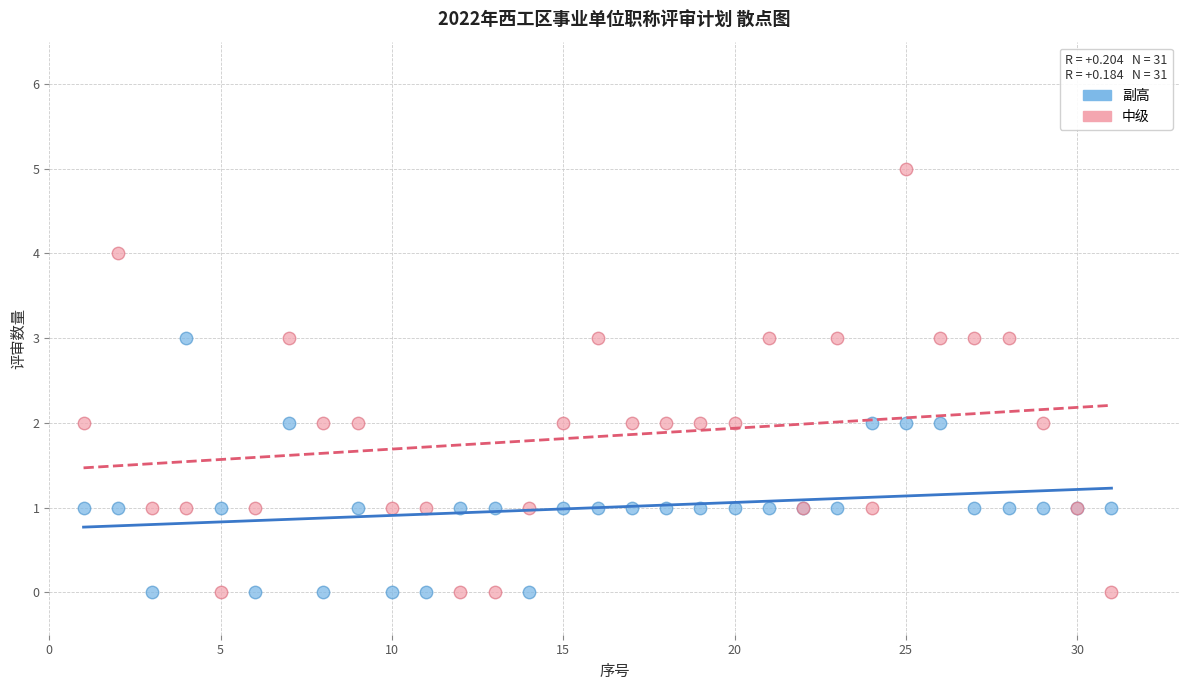

Which series has the widest spread of Y values?

中级